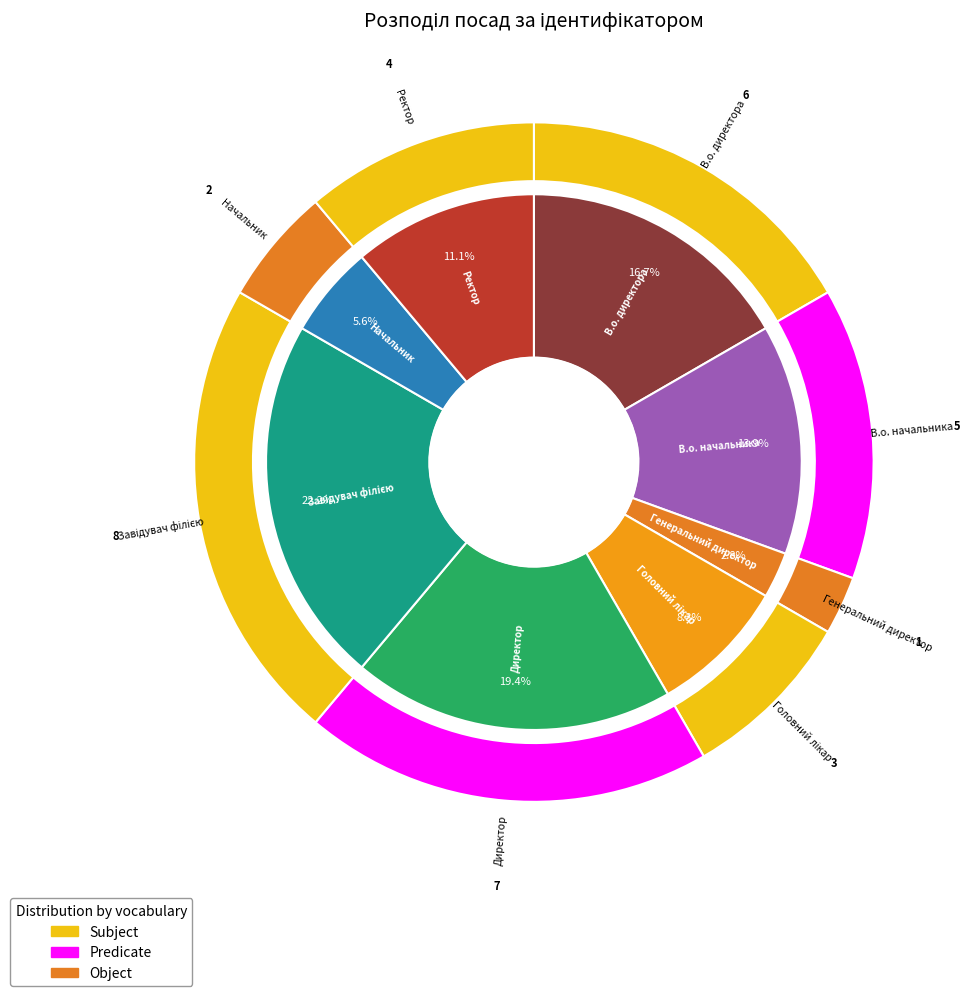

Which category has the biggest portion of the pie?

Завідувач філією